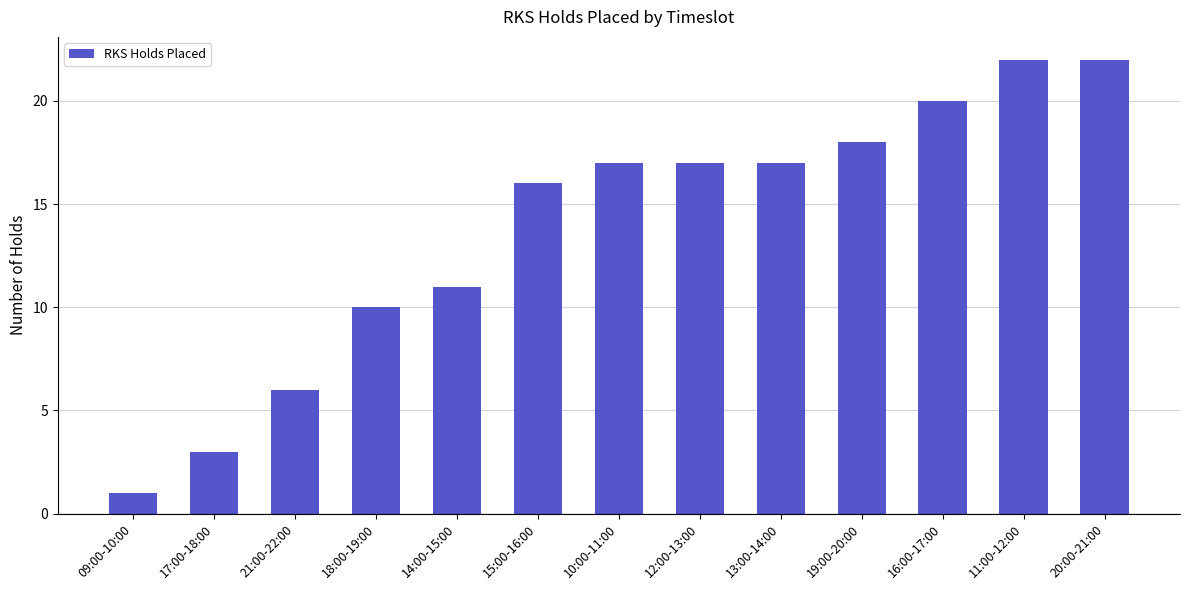

Does the chart contain any negative values?

No